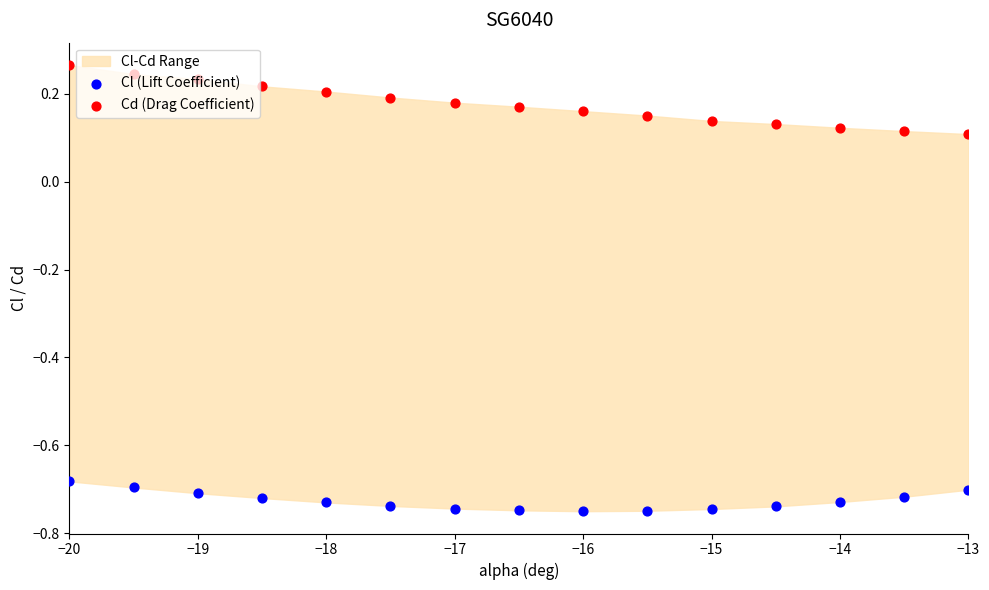

Which series has the largest total across all categories?

Cd (Drag Coefficient)